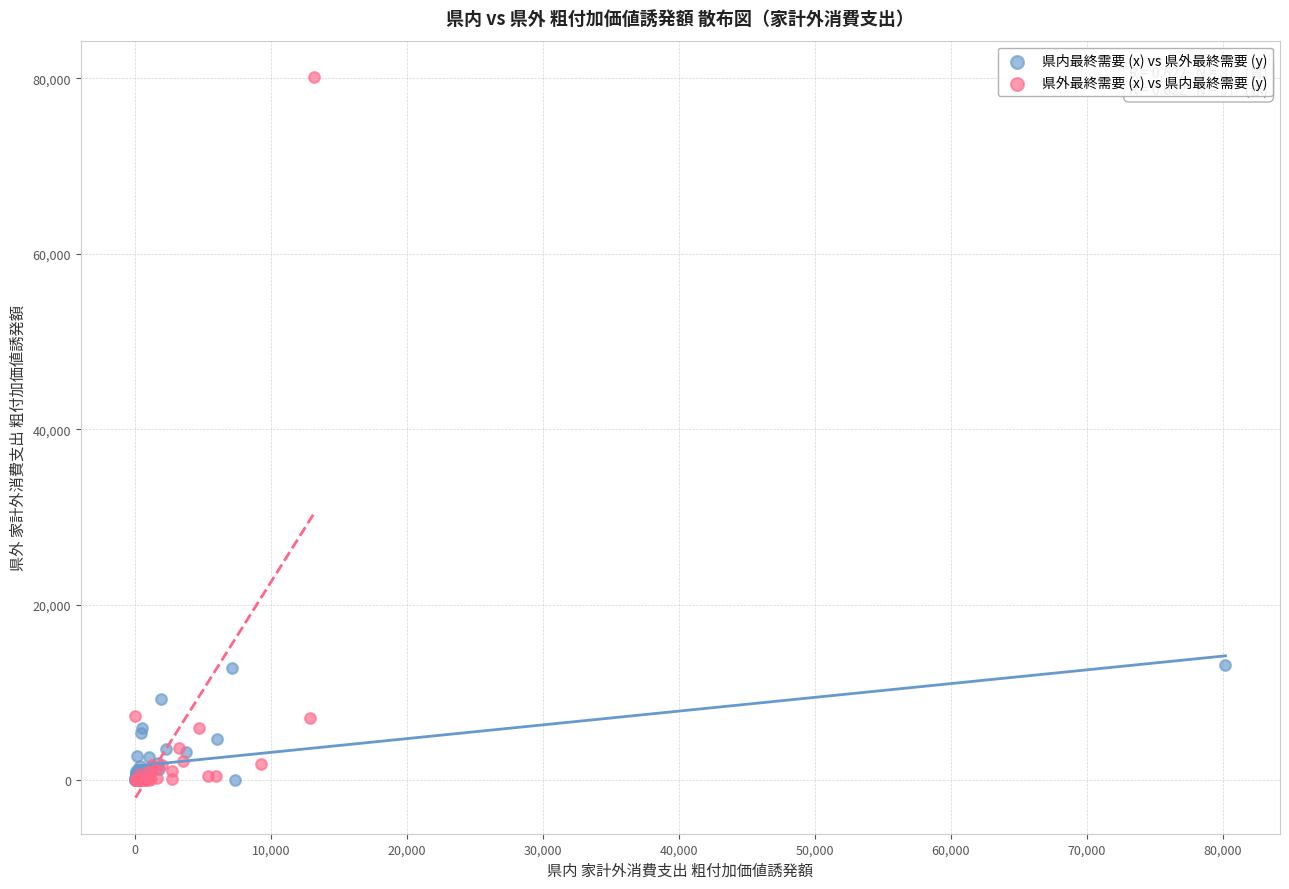

Which series has the widest spread of Y values?

県外最終需要 (x) vs 県内最終需要 (y)